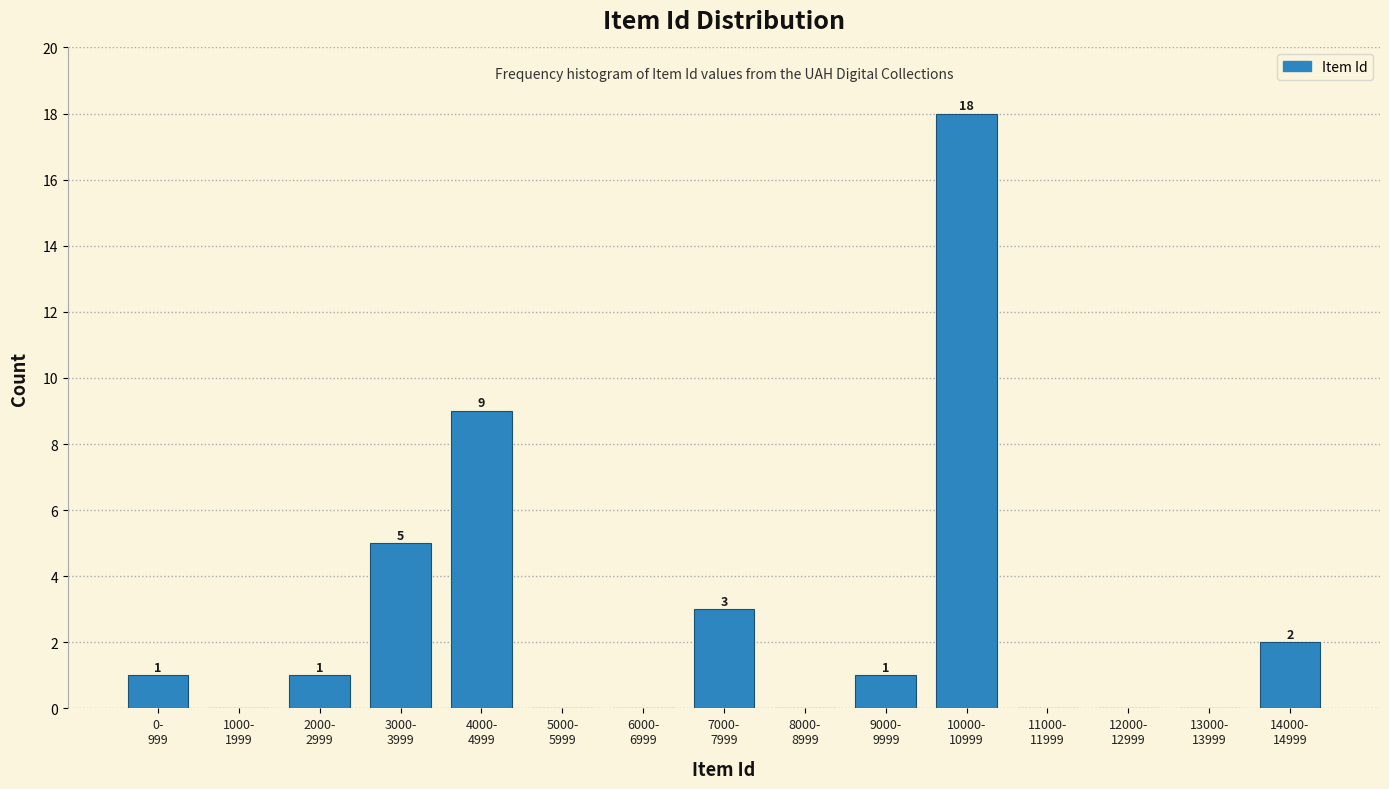

What is the sum of all values?

40